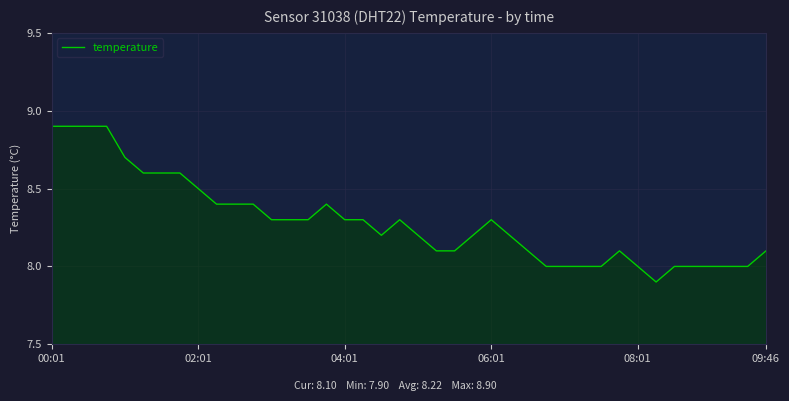

What is the minimum value shown in the chart?

7.9